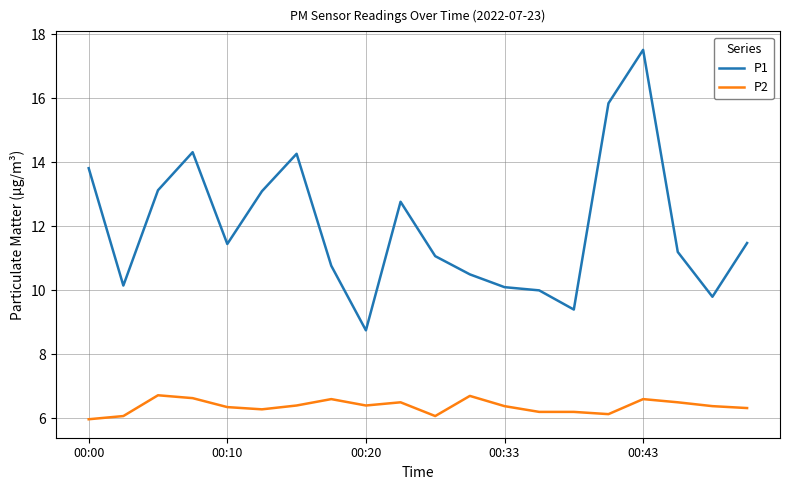

Which series has the largest total across all categories?

P1